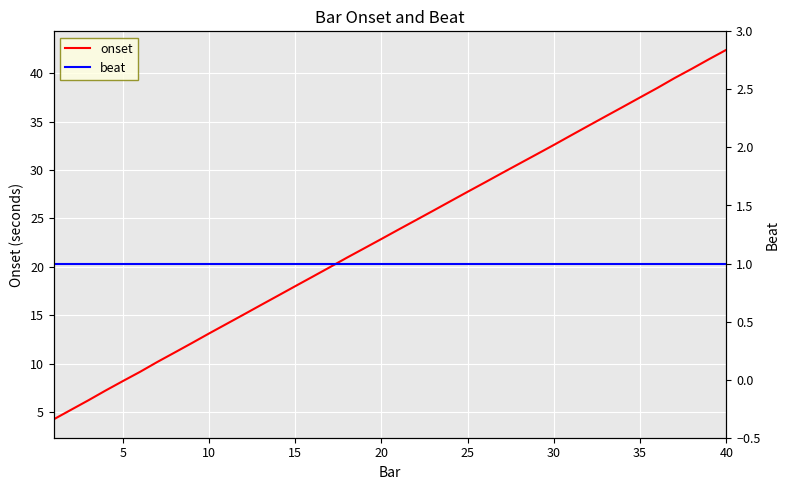

True or false: beat and onset cross at least once.

False